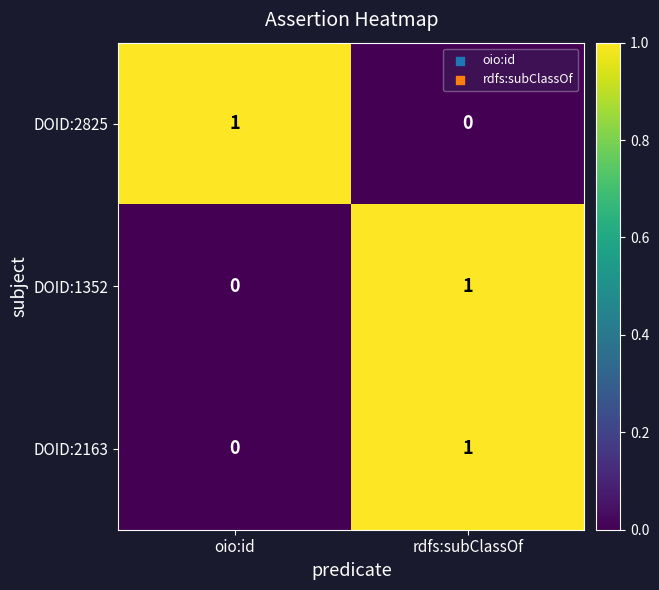

Which category has the highest value in the DOID:2163 series?

rdfs:subClassOf